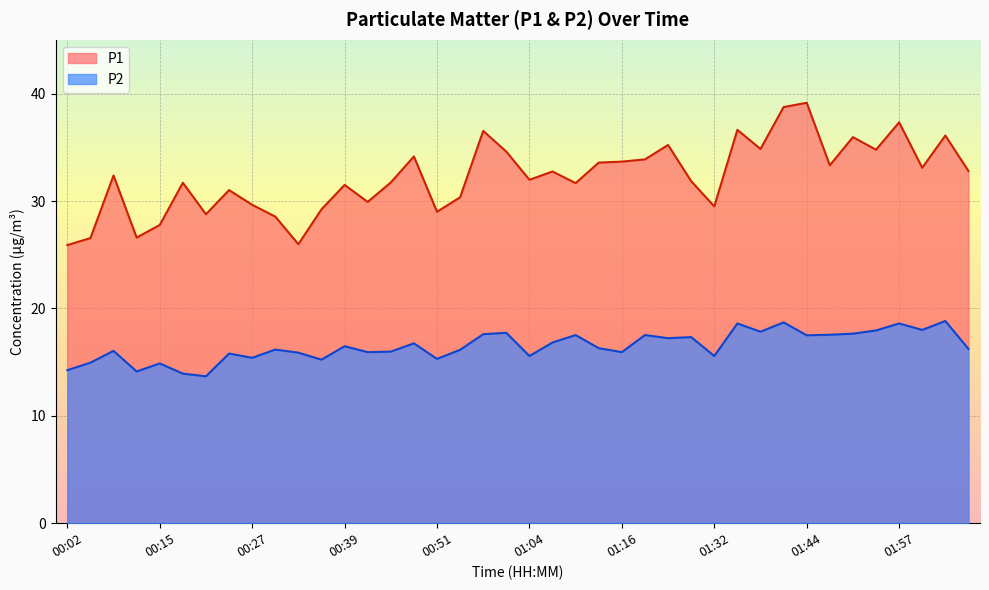

How many values in the P1 series exceed 32?

20